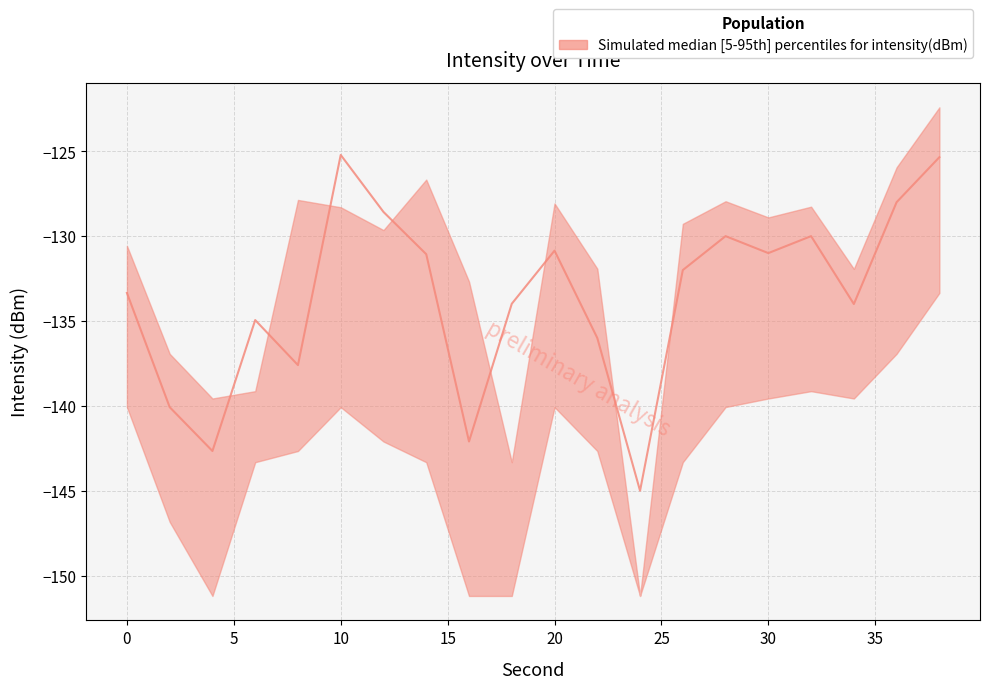

The value of lower at 4 is -58.1. True or false?

False